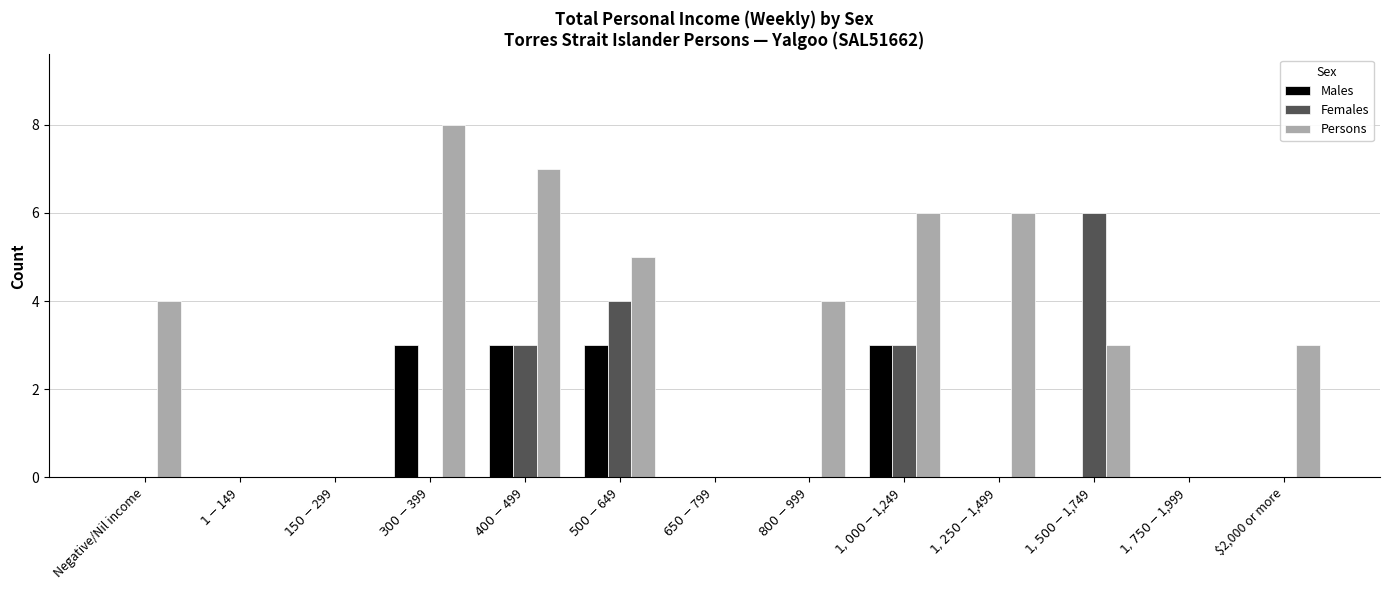

Which series changed the most between $400-$499 and $2,000 or more?

Persons